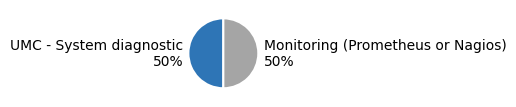

To the nearest percent, what is the average slice percentage?

50%